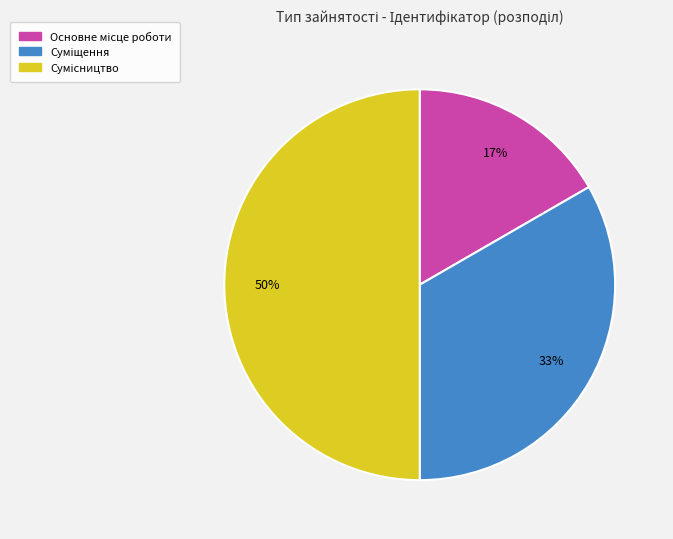

To the nearest percent, what is the difference between the largest and smallest slice percentages?

33%